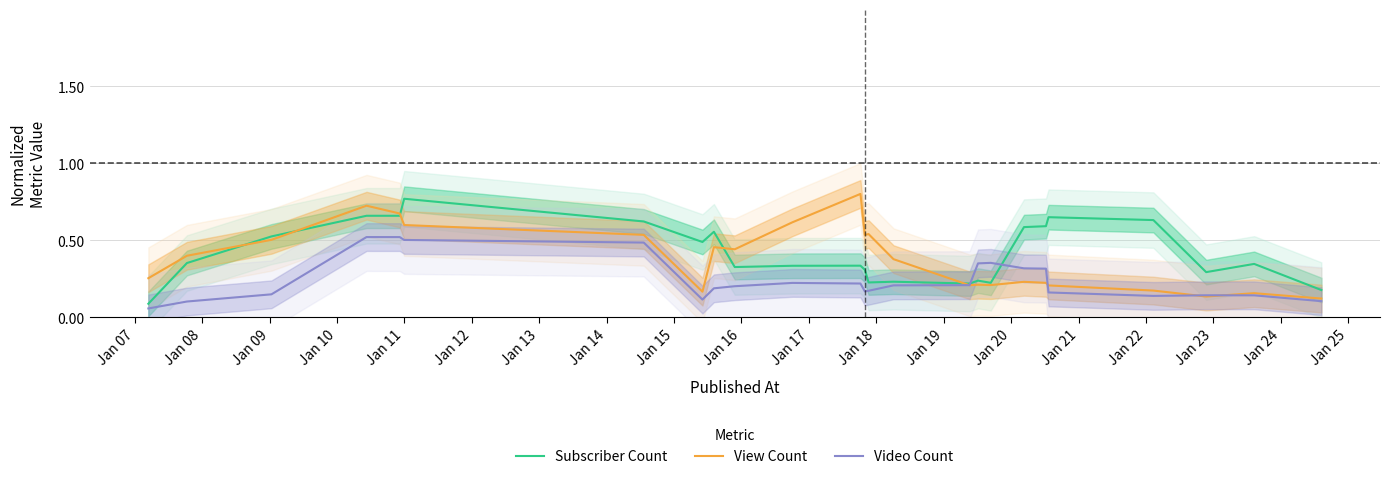

At how many categories does at least one series exceed 0?

25